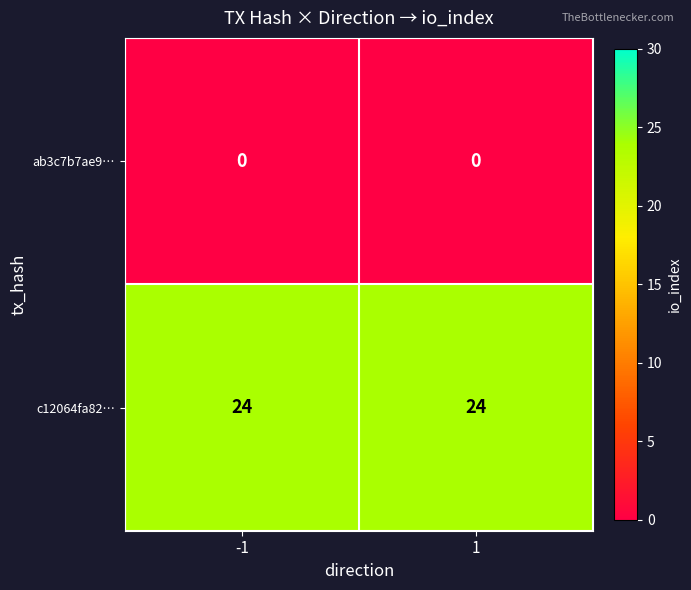

List the series in order of their peak value, highest first.

c12064fa82…, ab3c7b7ae9…